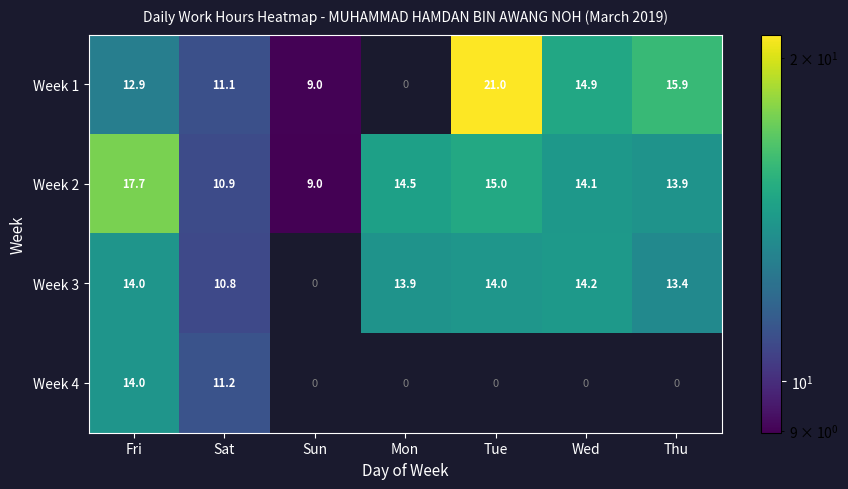

Reading left to right, transcribe all the data shown in this chart.

Week 1: 12.9	11.1	9.0	0.0	21.0	14.9	15.9
Week 2: 17.7	10.9	9.0	14.5	15.0	14.1	13.9
Week 3: 14.0	10.8	0.0	13.9	14.0	14.2	13.4
Week 4: 14.0	11.2	0.0	0.0	0.0	0.0	0.0